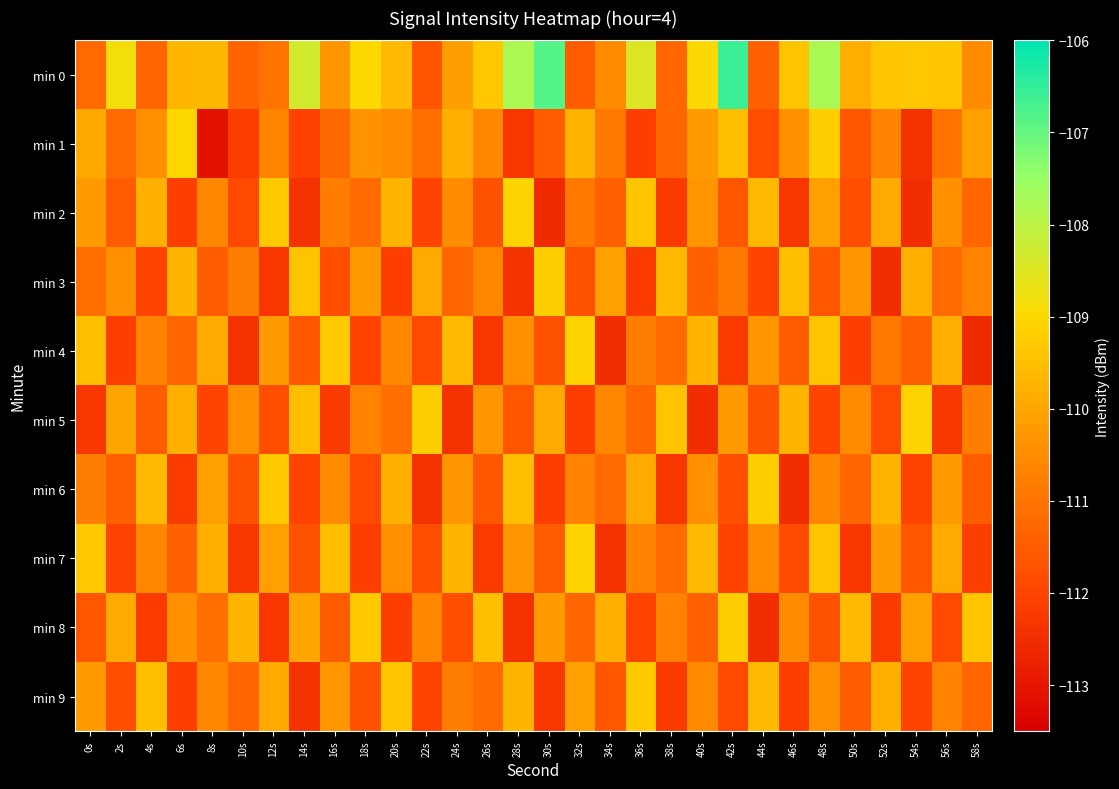

At which category is the sum across all series the highest?

48s